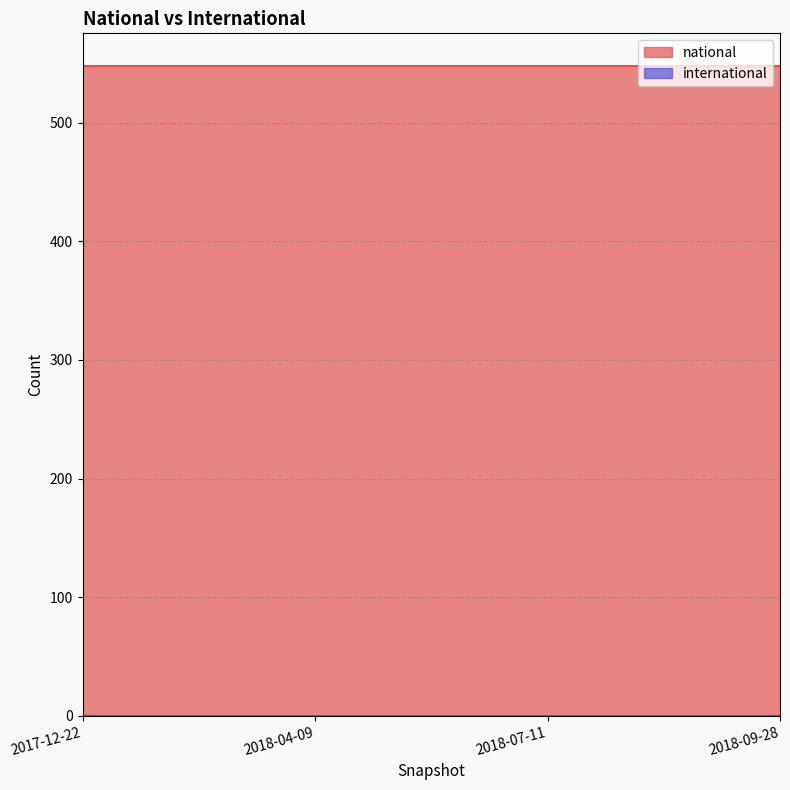

Rank the series by their average value, from lowest to highest.

international, national